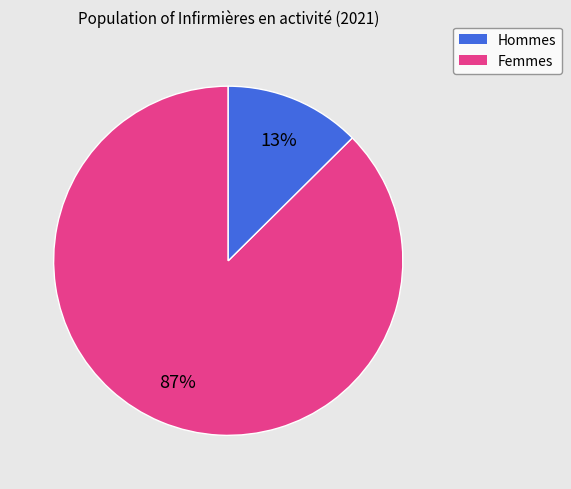

Is there any slice that represents more than half of the pie?

Yes